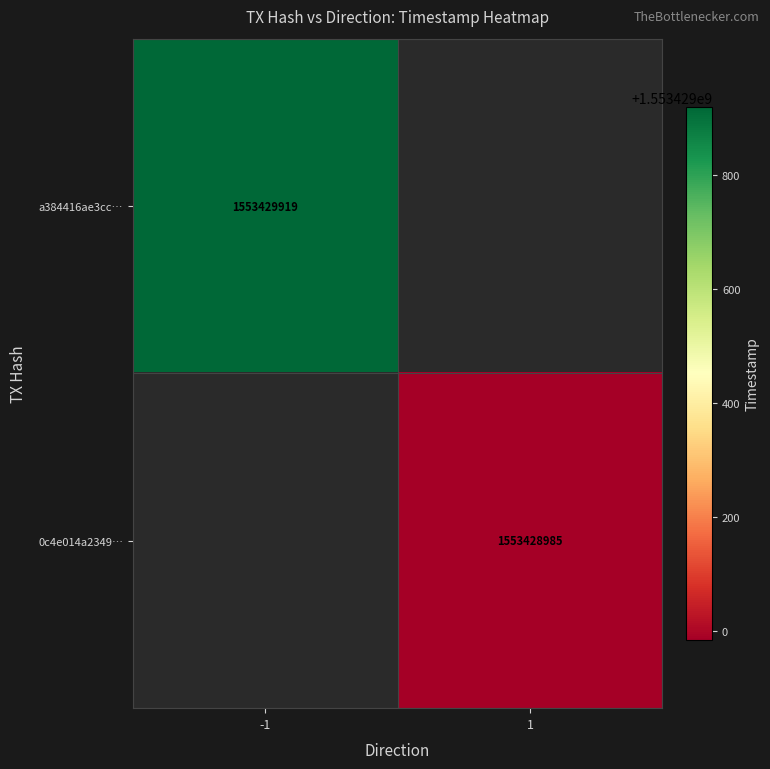

Reading left to right, list all the values displayed in this chart.

a384416ae3cc12c27c91043a6fb0da483b97df3: direction=-1	time_stamp=1553429919
0c4e014a2349166f837504619a0dcd8873b2b2b: direction=1	time_stamp=1553428985